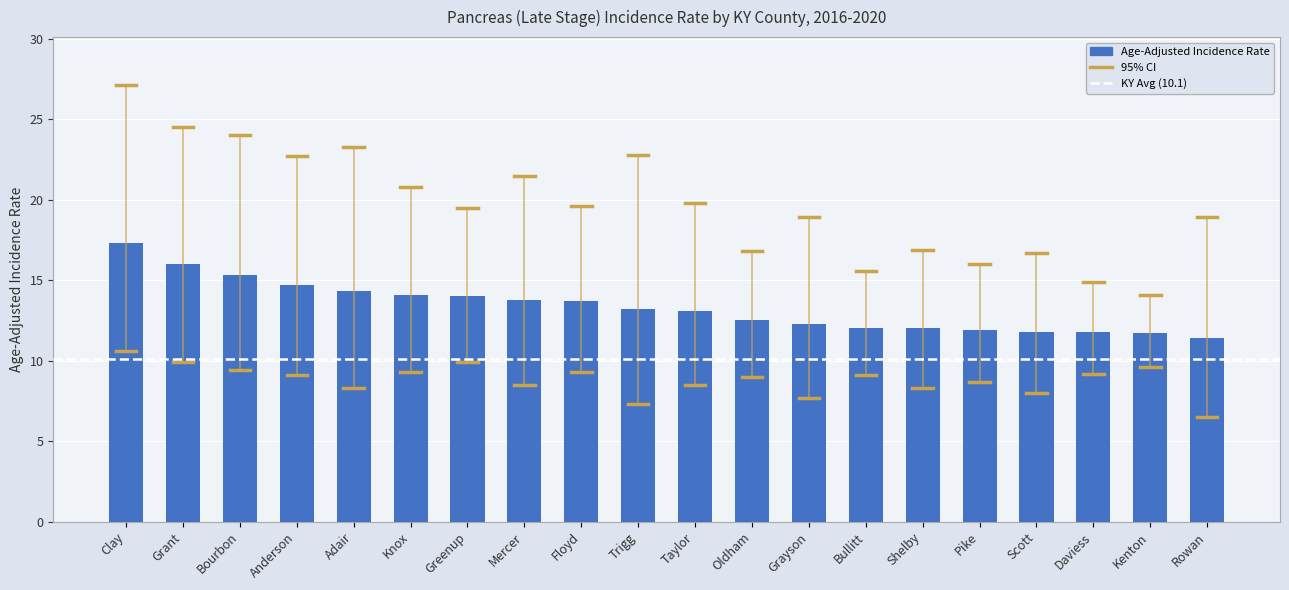

What is the approximate value at Taylor?

13.1